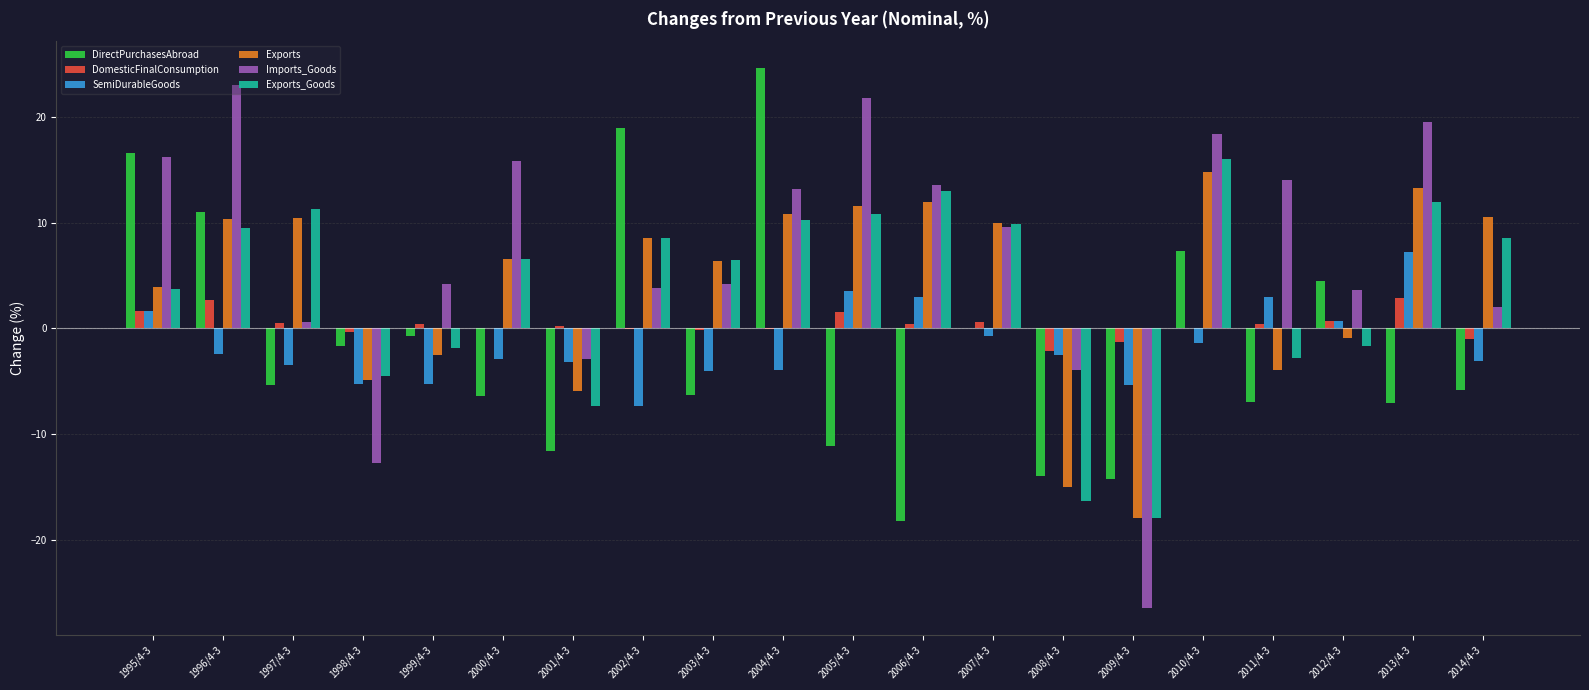

What is the maximum value for Imports_Goods?

23.0